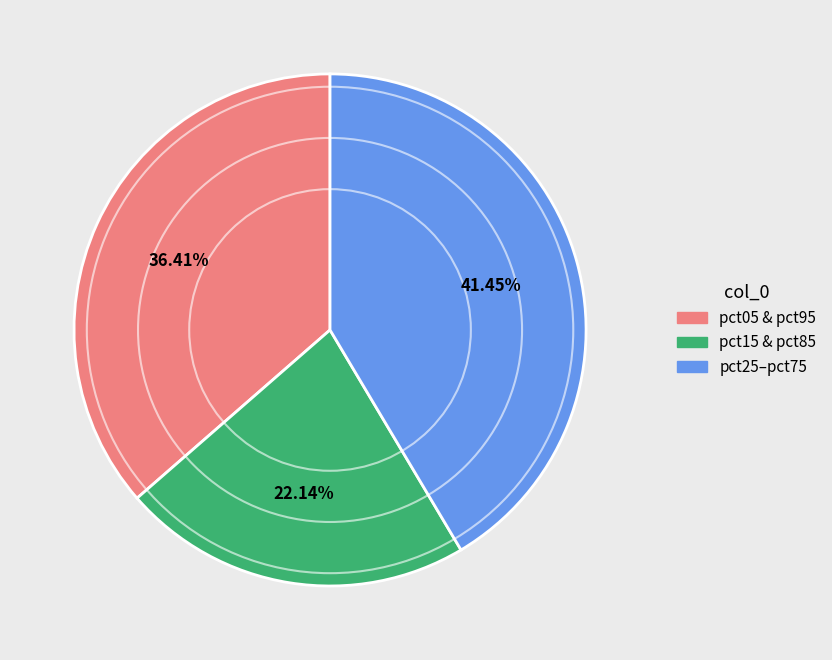

Is there a majority slice in this chart?

No